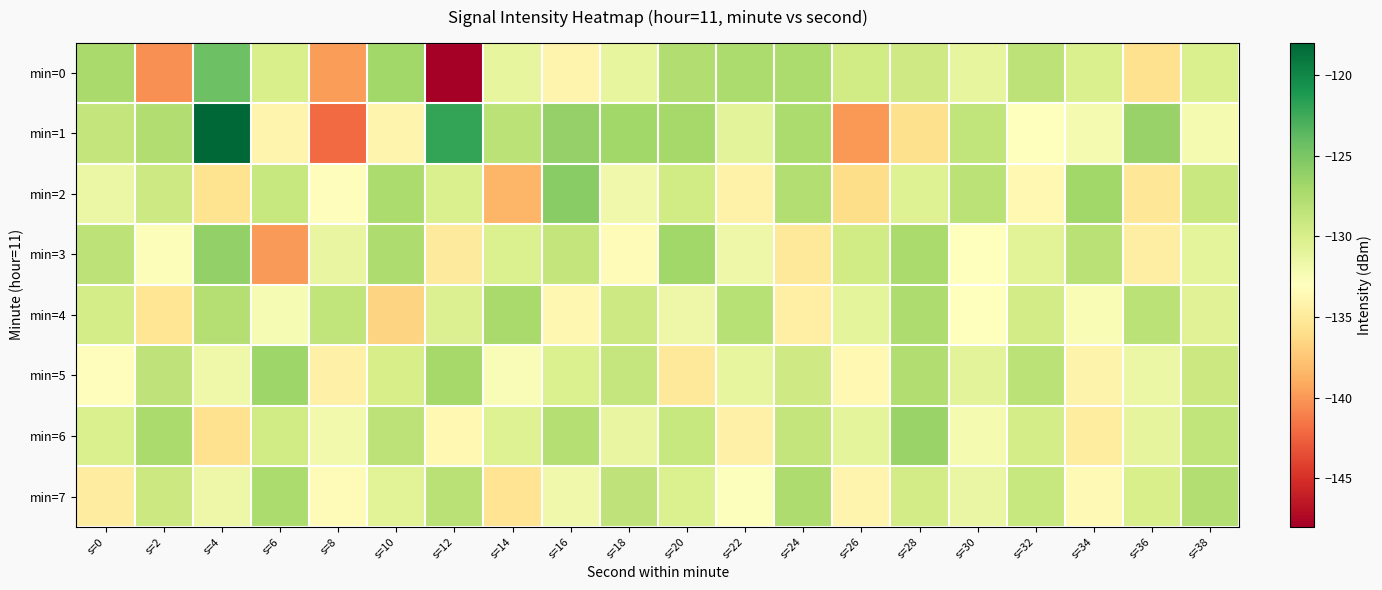

Reading right to left, extract all data points from this chart.

min=0: s=38=-130.2	s=36=-135.7	s=34=-130.1	s=32=-128.4	s=30=-131.2	s=28=-129.4	s=26=-129.6	s=24=-127.5	s=22=-127.5	s=20=-127.6	s=18=-131.2	s=16=-134.0	s=14=-131.2	s=12=-148.0	s=10=-126.8	s=8=-139.7	s=6=-130.0	s=4=-124.3	s=2=-140.3	s=0=-127.2
min=1: s=38=-132.2	s=36=-126.3	s=34=-132.2	s=32=-133.0	s=30=-128.6	s=28=-135.9	s=26=-140.0	s=24=-127.5	s=22=-130.9	s=20=-127.1	s=18=-126.8	s=16=-126.3	s=14=-128.2	s=12=-122.0	s=10=-133.9	s=8=-142.1	s=6=-134.0	s=4=-118.0	s=2=-127.6	s=0=-128.8
min=2: s=38=-129.1	s=36=-135.3	s=34=-126.9	s=32=-133.7	s=30=-128.3	s=28=-130.5	s=26=-136.1	s=24=-127.8	s=22=-134.2	s=20=-129.6	s=18=-131.9	s=16=-125.7	s=14=-138.5	s=12=-130.1	s=10=-127.4	s=8=-133.2	s=6=-128.9	s=4=-135.6	s=2=-129.3	s=0=-131.5
min=3: s=38=-131.0	s=36=-134.6	s=34=-128.1	s=32=-130.7	s=30=-132.9	s=28=-127.3	s=26=-129.5	s=24=-135.2	s=22=-131.6	s=20=-126.8	s=18=-133.4	s=16=-128.7	s=14=-130.2	s=12=-134.9	s=10=-127.6	s=8=-131.3	s=6=-139.8	s=4=-126.2	s=2=-132.7	s=0=-128.4
min=4: s=38=-130.6	s=36=-128.2	s=34=-132.5	s=32=-129.7	s=30=-133.1	s=28=-127.5	s=26=-130.9	s=24=-134.5	s=22=-128.0	s=20=-131.7	s=18=-129.3	s=16=-133.8	s=14=-127.2	s=12=-130.4	s=10=-136.7	s=8=-128.6	s=6=-132.3	s=4=-127.9	s=2=-135.4	s=0=-129.8
min=5: s=38=-129.2	s=36=-131.5	s=34=-134.1	s=32=-128.3	s=30=-130.8	s=28=-127.7	s=26=-133.6	s=24=-129.4	s=22=-131.2	s=20=-135.0	s=18=-128.8	s=16=-130.3	s=14=-132.6	s=12=-127.1	s=10=-129.9	s=8=-134.3	s=6=-126.7	s=4=-131.8	s=2=-128.5	s=0=-133.2
min=6: s=38=-128.6	s=36=-131.1	s=34=-134.8	s=32=-129.8	s=30=-132.2	s=28=-126.5	s=26=-130.9	s=24=-128.7	s=22=-134.4	s=20=-129.0	s=18=-131.3	s=16=-127.9	s=14=-130.5	s=12=-133.7	s=10=-128.4	s=8=-132.0	s=6=-129.6	s=4=-135.8	s=2=-127.3	s=0=-130.1
min=7: s=38=-127.8	s=36=-130.0	s=34=-133.5	s=32=-128.9	s=30=-131.4	s=28=-129.7	s=26=-134.0	s=24=-127.6	s=22=-132.8	s=20=-130.2	s=18=-128.5	s=16=-131.9	s=14=-135.5	s=12=-128.1	s=10=-130.7	s=8=-133.3	s=6=-127.4	s=4=-131.6	s=2=-129.2	s=0=-134.7